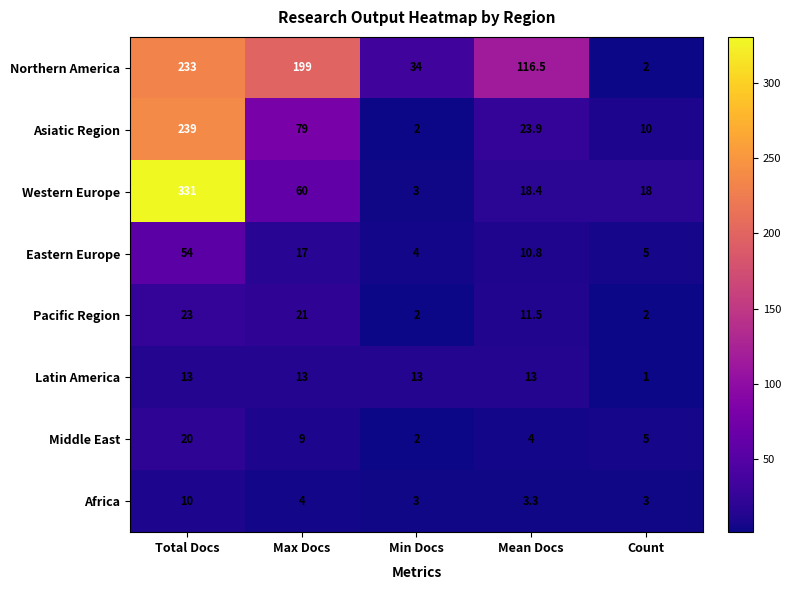

Which series changed the most between Total Docs and Max Docs?

Western Europe